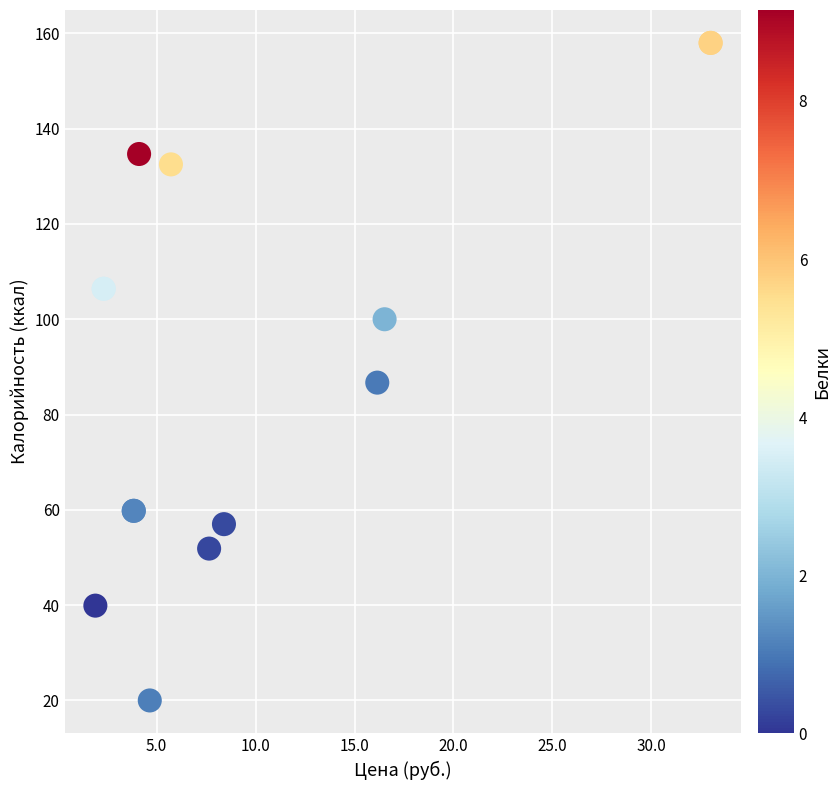

What Y value in the scatter plot is closest to 89?

86.7